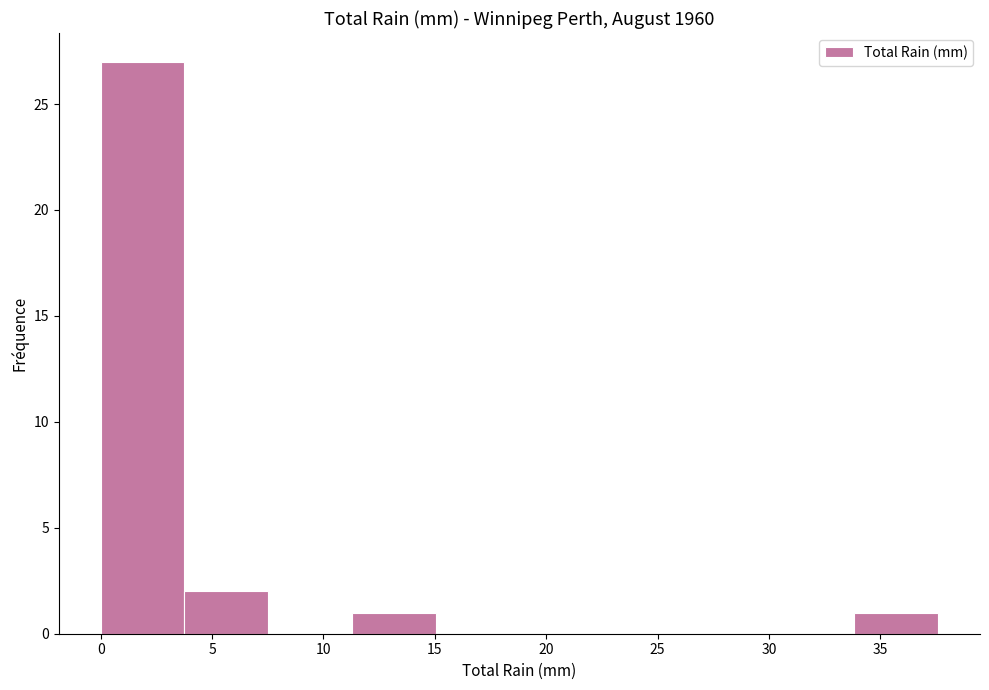

Over which range of the x-axis is the bar tallest?

0.0 to 4.0